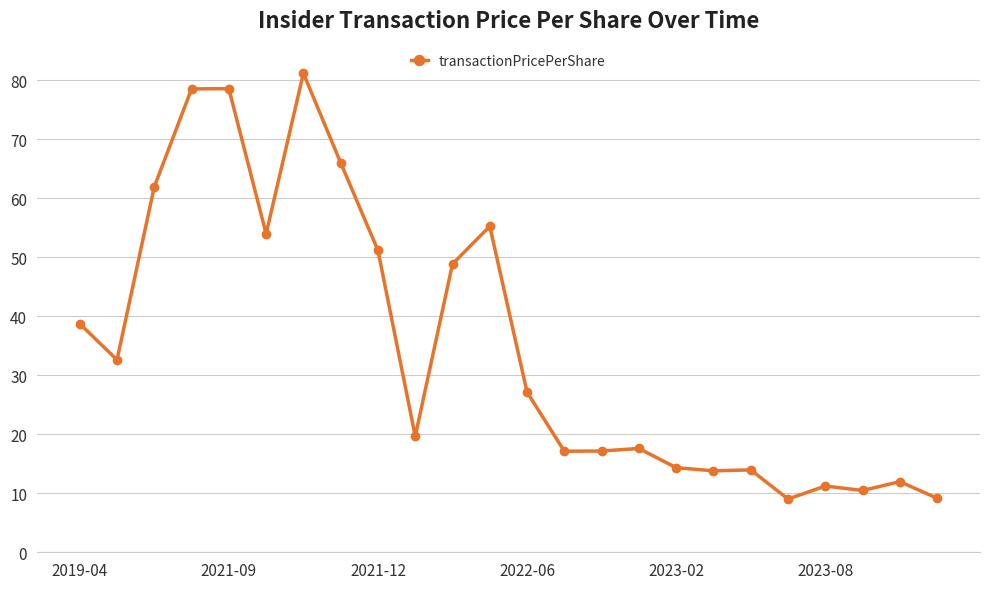

What is the sum of all values?

839.4